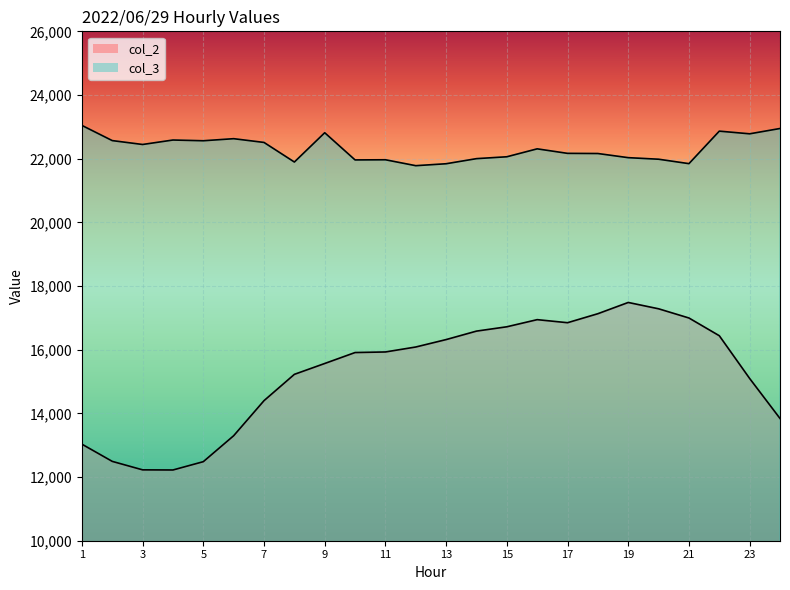

Which series changed the most between 4 and 6?

col_2